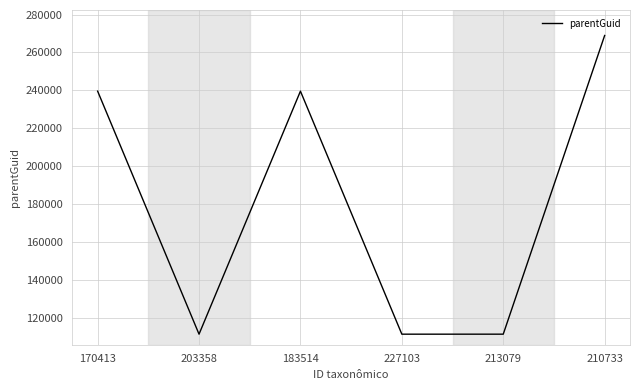

What is the difference between the second highest and second lowest values?

128233